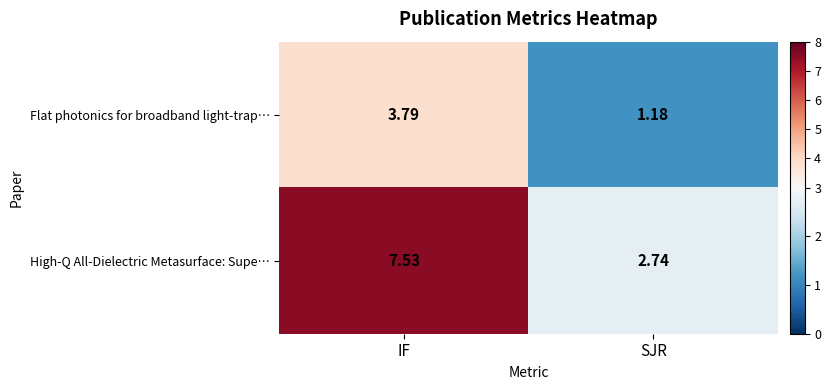

Which series changed the most between IF and SJR?

High-Q All-Dielectric Metasurface: Supe…